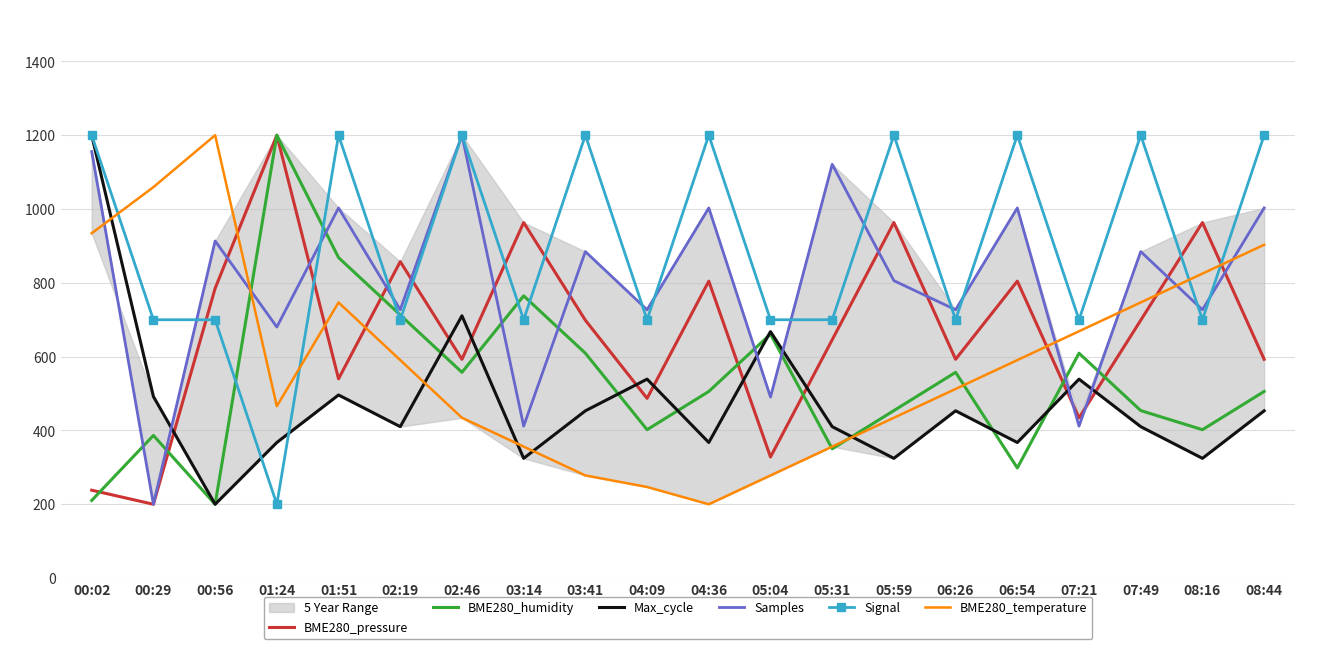

List the labels in order of Signal value, largest first.

00:02, 01:51, 02:46, 03:41, 04:36, 05:59, 06:54, 07:49, 08:44, 00:29, 00:56, 02:19, 03:14, 04:09, 05:04, 05:31, 06:26, 07:21, 08:16, 01:24